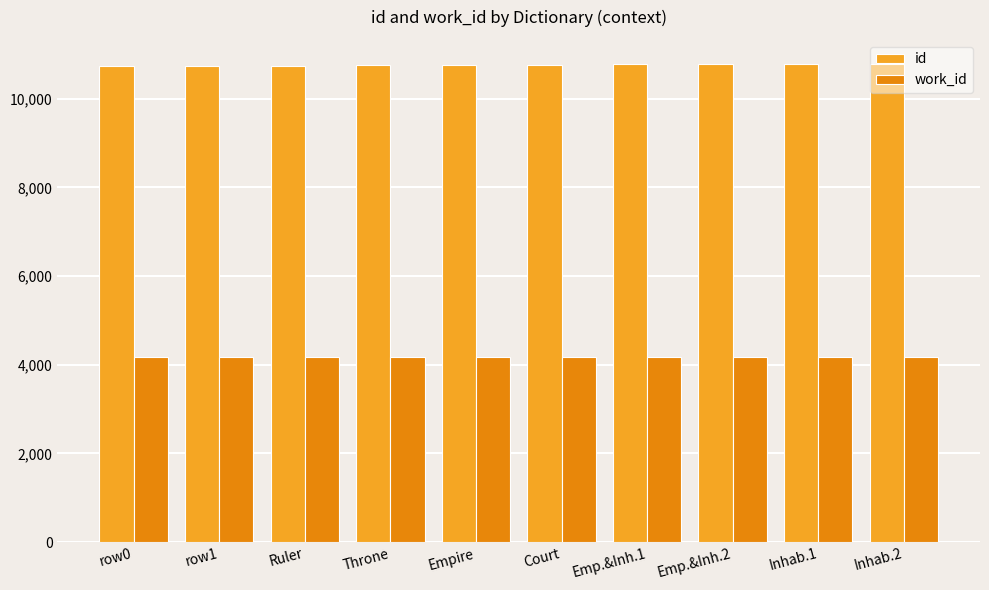

What value does the id series have at Empire?

10756